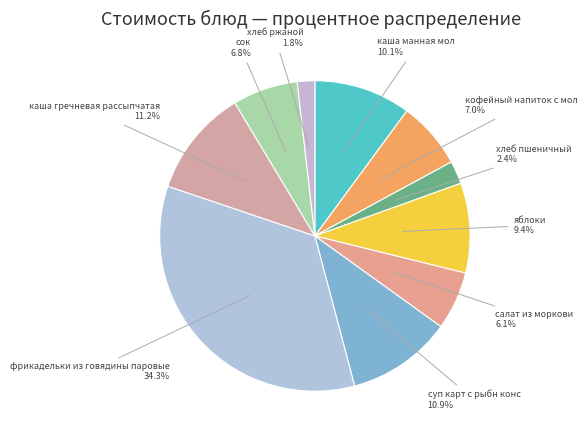

Count the number of slices in the pie.

10